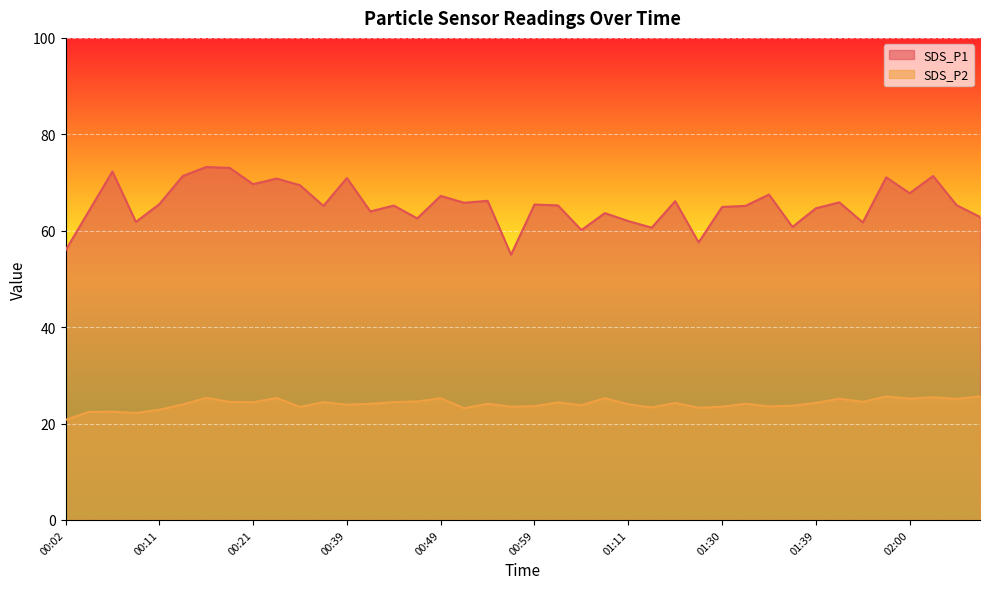

What are all the series names shown in the legend?

SDS_P1, SDS_P2